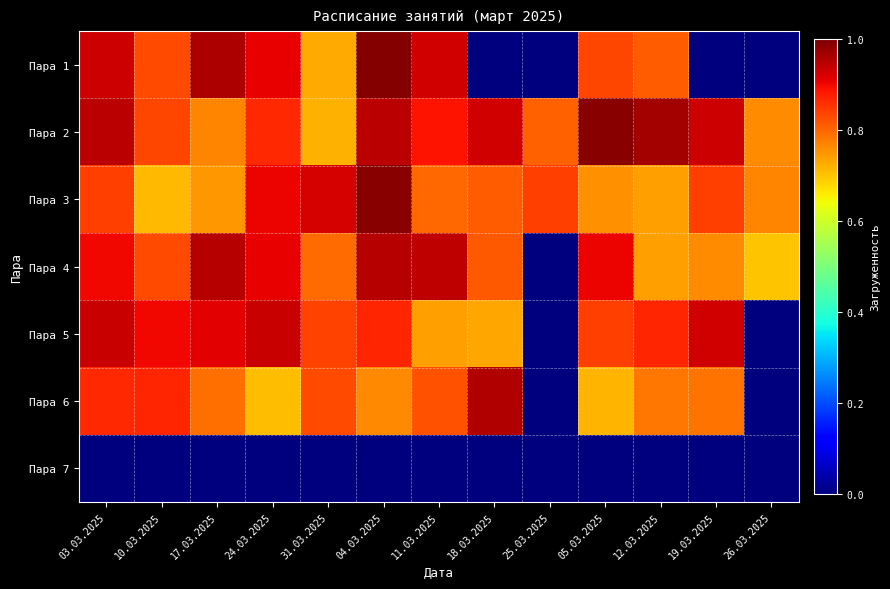

What is the total value across all series at 31.03.2025?

4.8